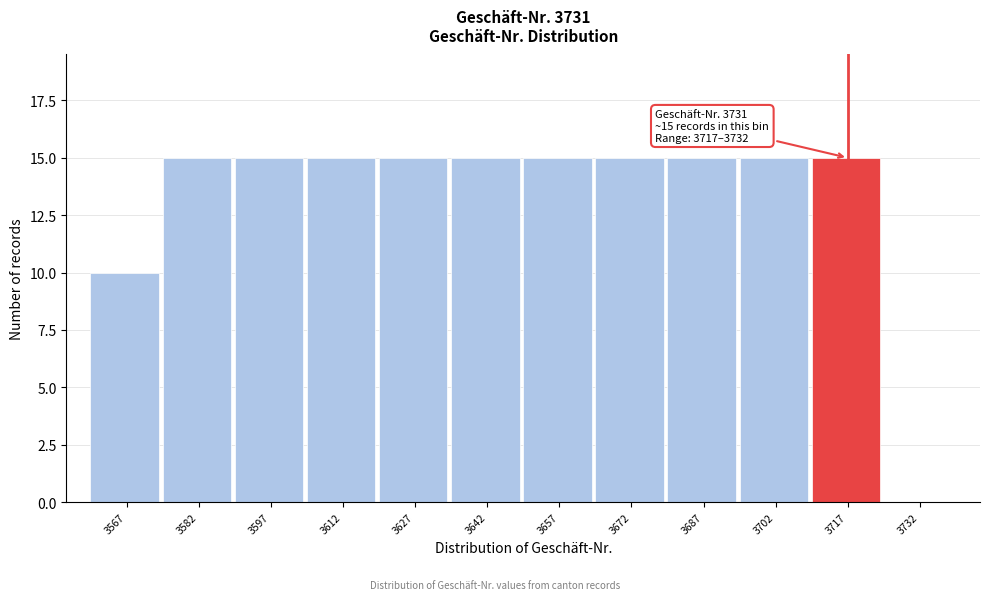

Reading left to right, list all the values displayed in this chart.

3567=10	3582=15	3597=15	3612=15	3627=15	3642=15	3657=15	3672=15	3687=15	3702=15	3717=15	3732=0